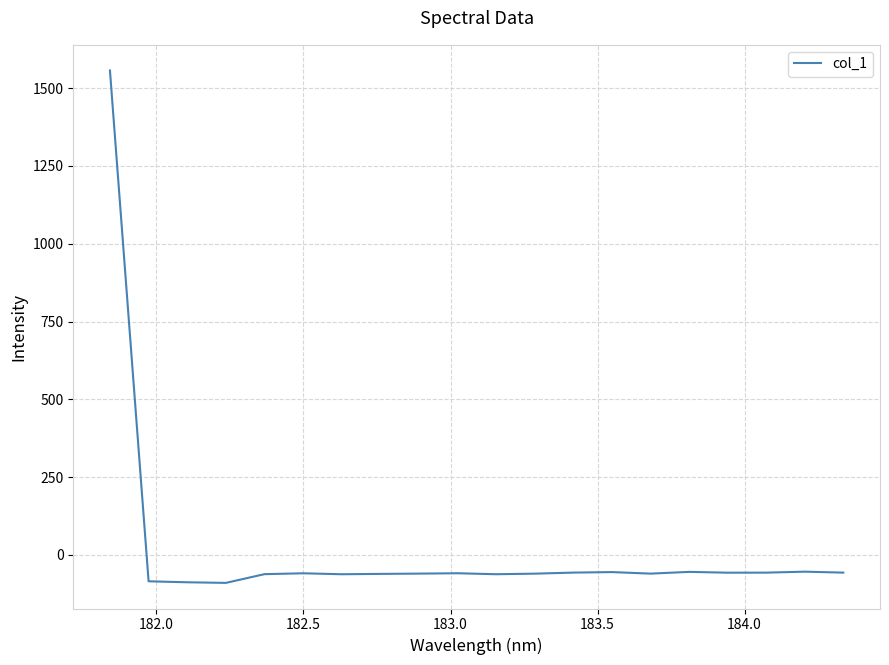

What is the difference between the maximum and minimum values?

1646.2